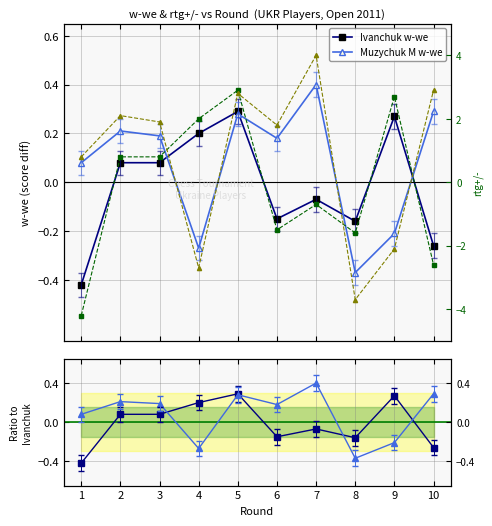

True or false: Ivanchuk rtg+/- has more than 2 interior local peaks.

True